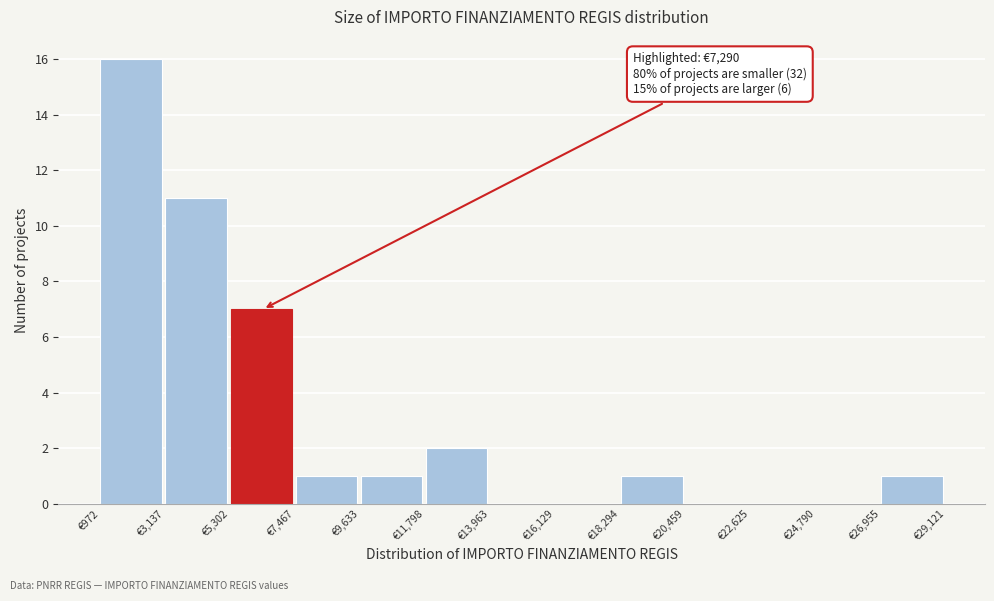

Over which range of the x-axis is the bar tallest?

1000 to 3000